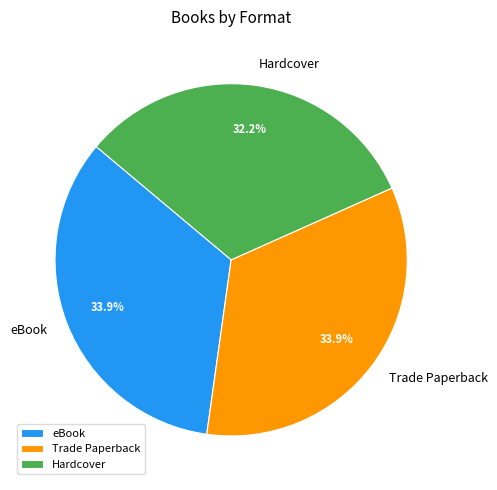

Is it true that eBook is 24% of the pie?

False